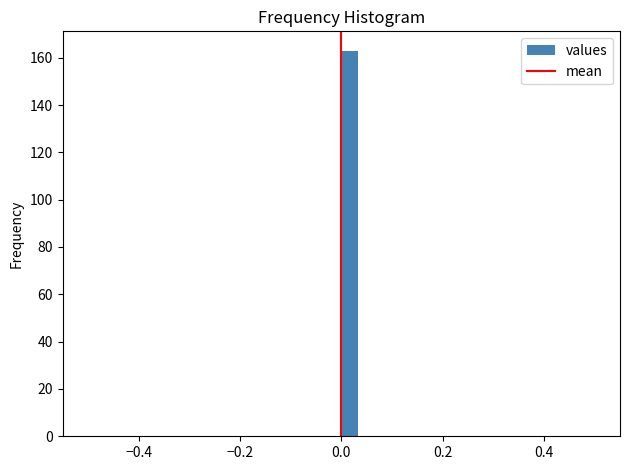

Around what value on the x-axis is the tallest bar? Give the approximate position of its centre, as read against the axis.

0.02